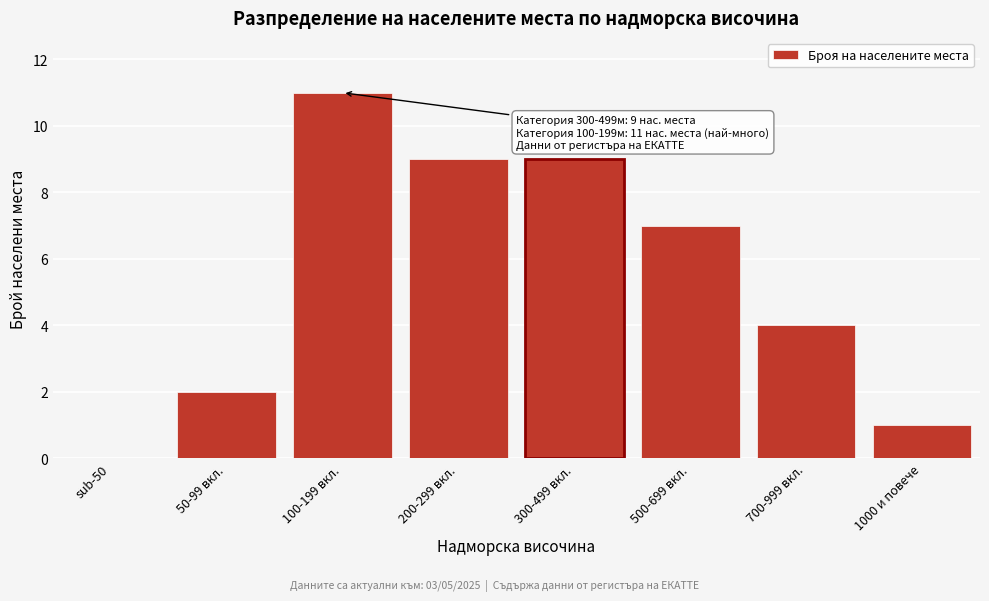

What is the greatest value displayed?

11